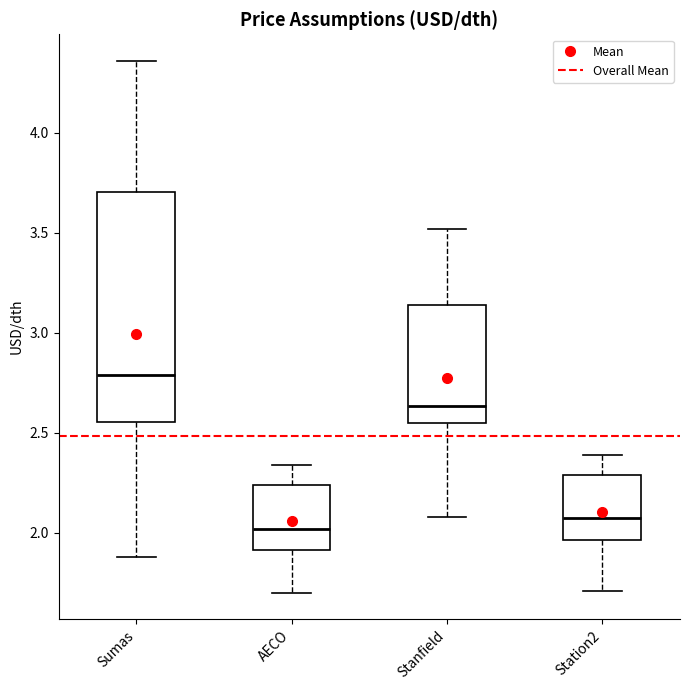

Which box is the tallest, from its lower edge to its upper edge?

Sumas